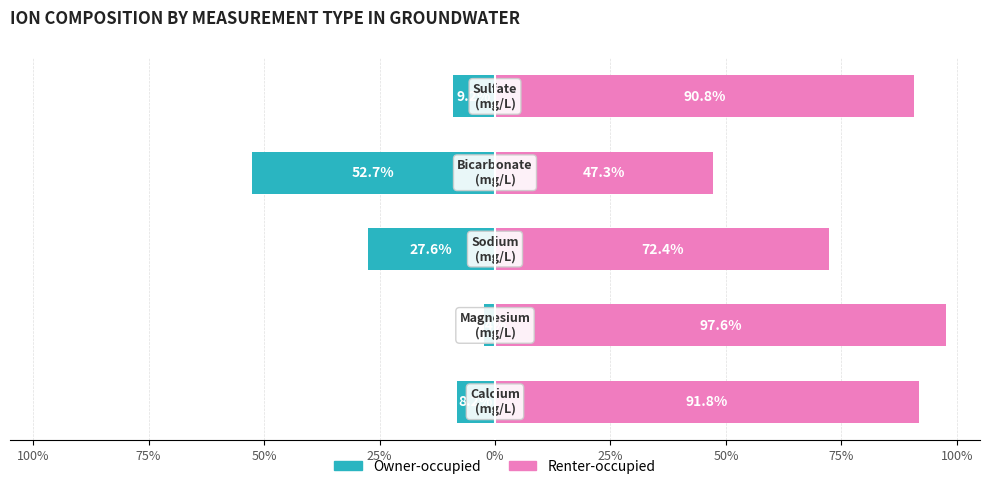

Reading left to right, what are all the values shown in this chart?

Owner-occupied: 100%=-8.2	75%=-2.4	50%=-27.6	25%=-52.7	0%=-9.2
Renter-occupied: 100%=91.8	75%=97.6	50%=72.4	25%=47.3	0%=90.8